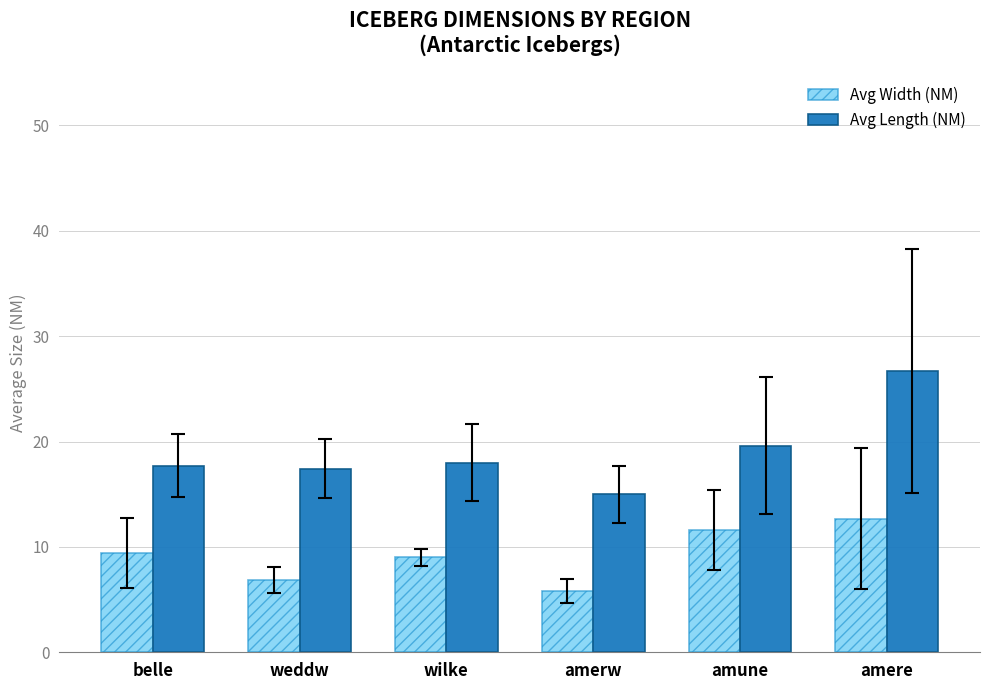

The value of Avg Width (NM) at wilke is 9.0. True or false?

True